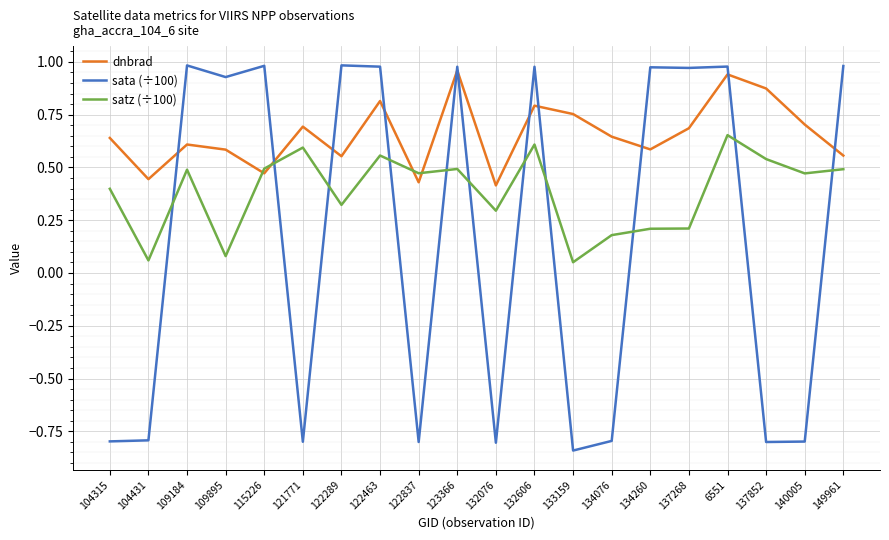

Which series changed the most between 115226 and 121771?

sata (÷100)